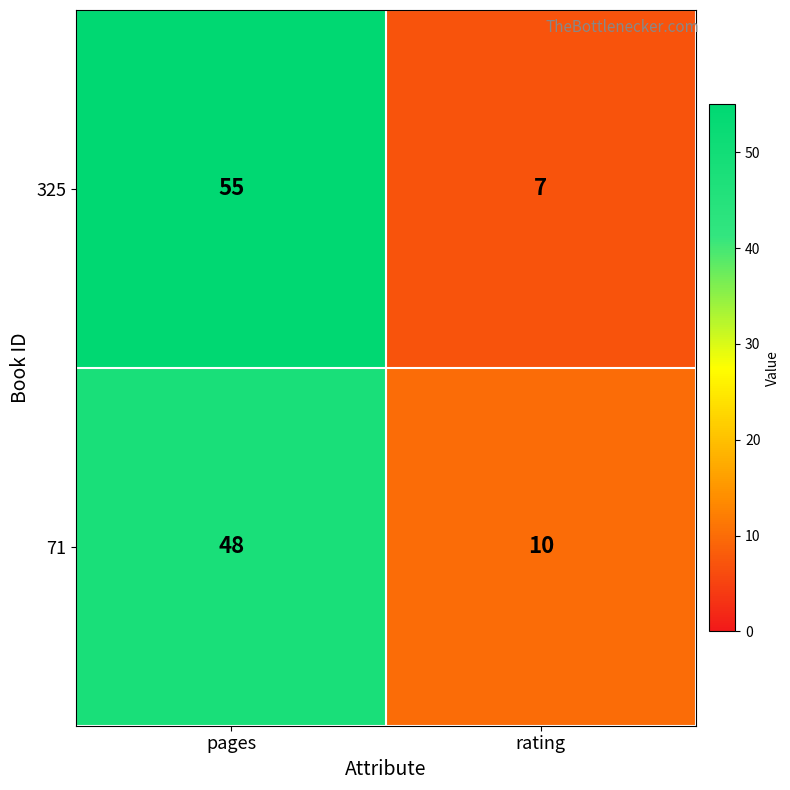

What is the average value of the 325 series?

31